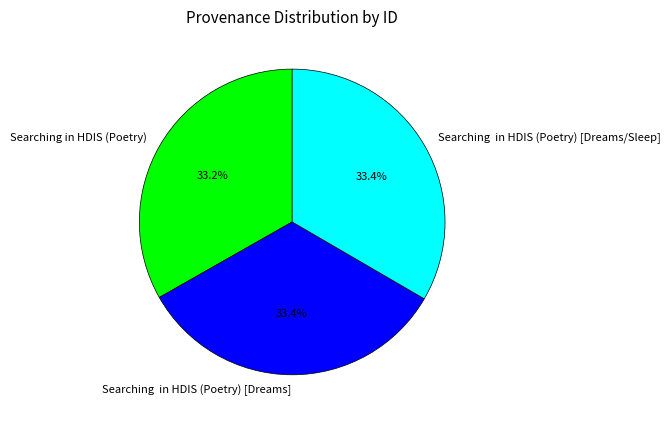

Do Searching in HDIS (Poetry) and Searching in HDIS (Poetry) [Dreams/Sleep] together represent more than half of the pie?

Yes